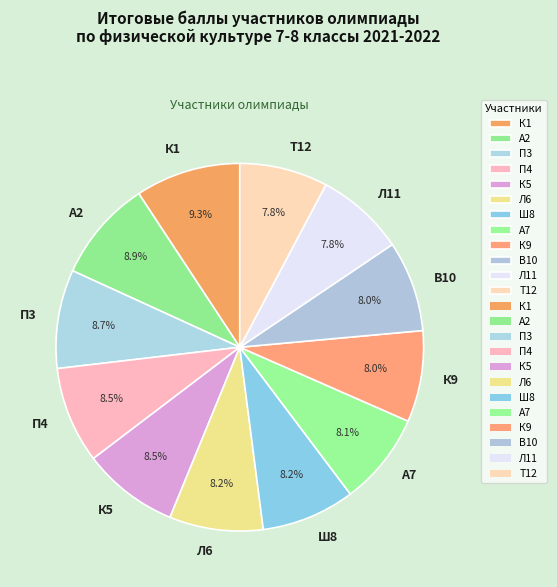

Between Л11 and К1, which is larger?

К1